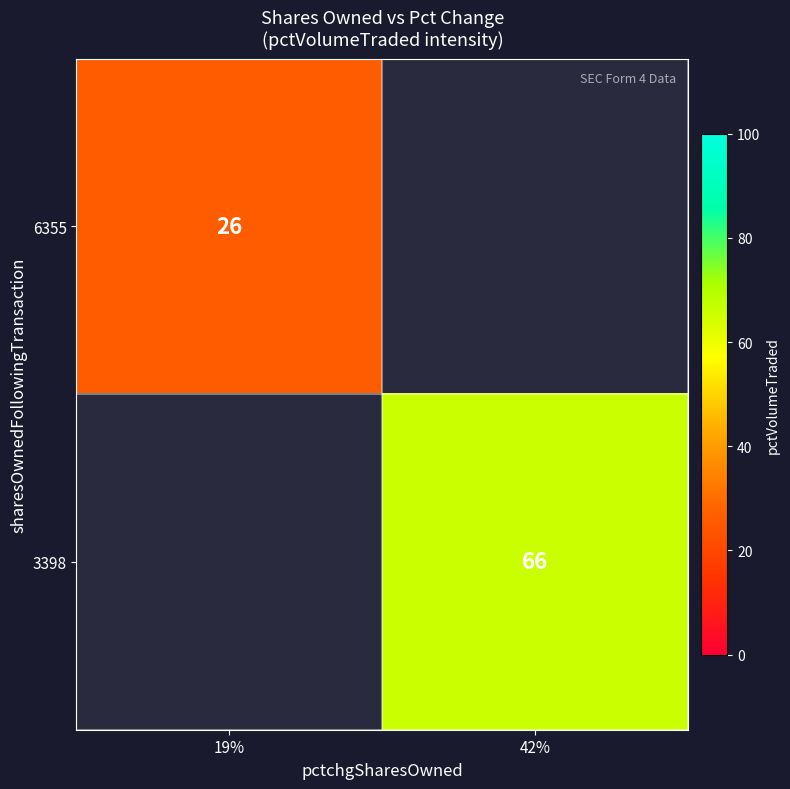

Is it true that 3398 equals 66 at 42%?

True